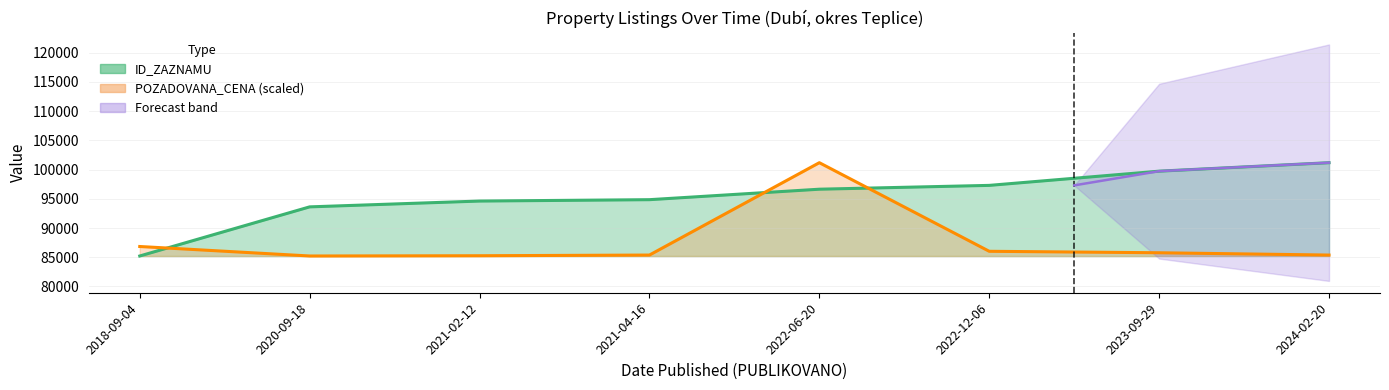

True or false: POZADOVANA_CENA has a value of 148194.1 at 2021-02-12.

False